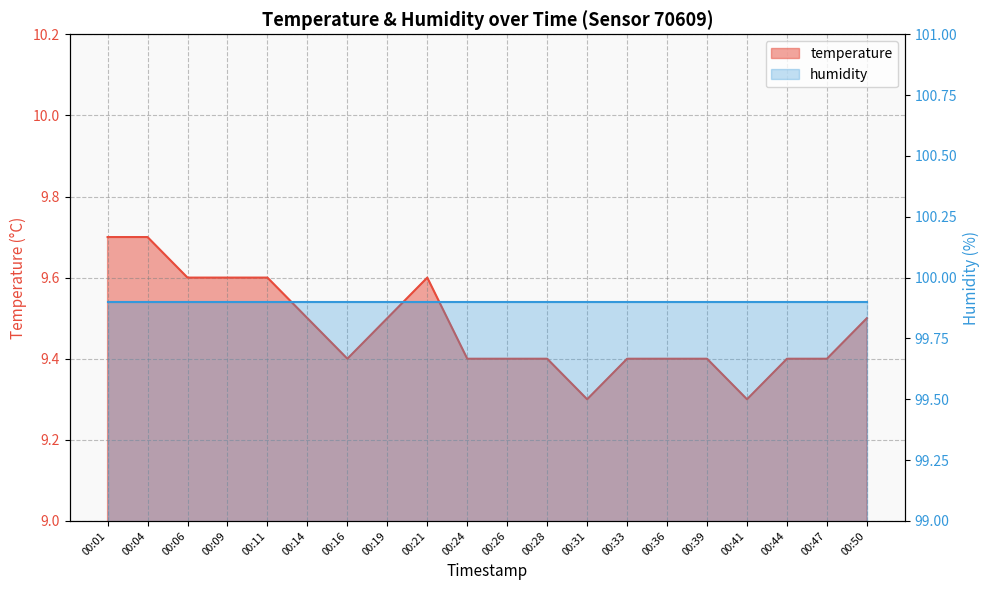

Reading left to right, extract all data points from this chart.

00:01=9.7	00:04=9.7	00:06=9.6	00:09=9.6	00:11=9.6	00:14=9.5	00:16=9.4	00:19=9.5	00:21=9.6	00:24=9.4	00:26=9.4	00:28=9.4	00:31=9.3	00:33=9.4	00:36=9.4	00:39=9.4	00:41=9.3	00:44=9.4	00:47=9.4	00:50=9.5